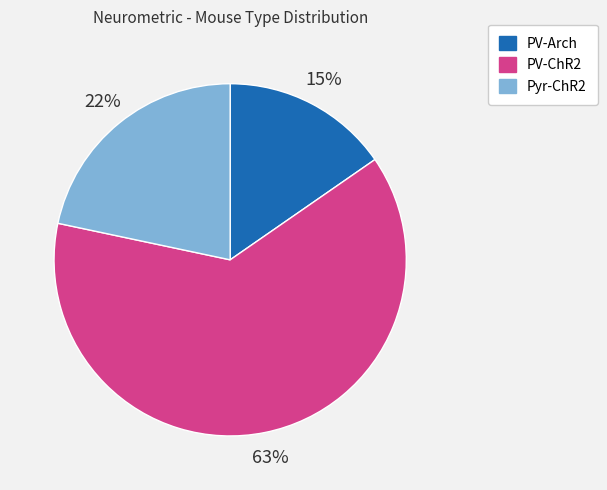

Is there a majority slice in this chart?

Yes